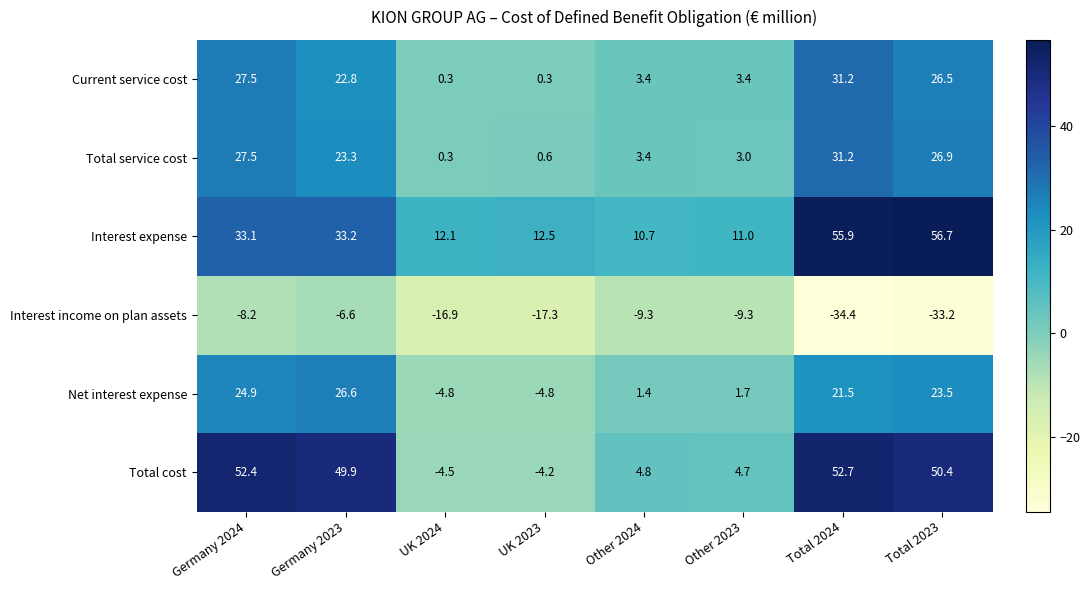

Where does the Net interest expense series first go above 21?

Germany 2024